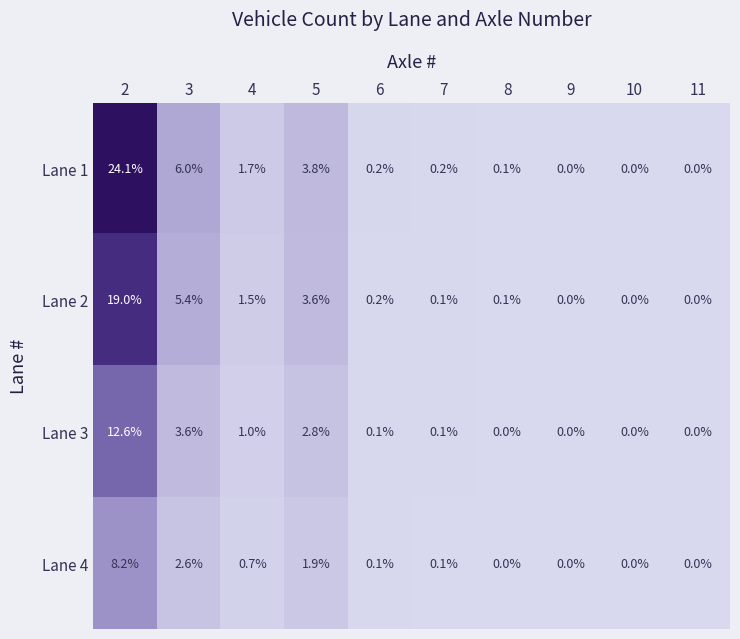

Rank the series by their maximum value, from lowest to highest.

Lane 4, Lane 3, Lane 2, Lane 1